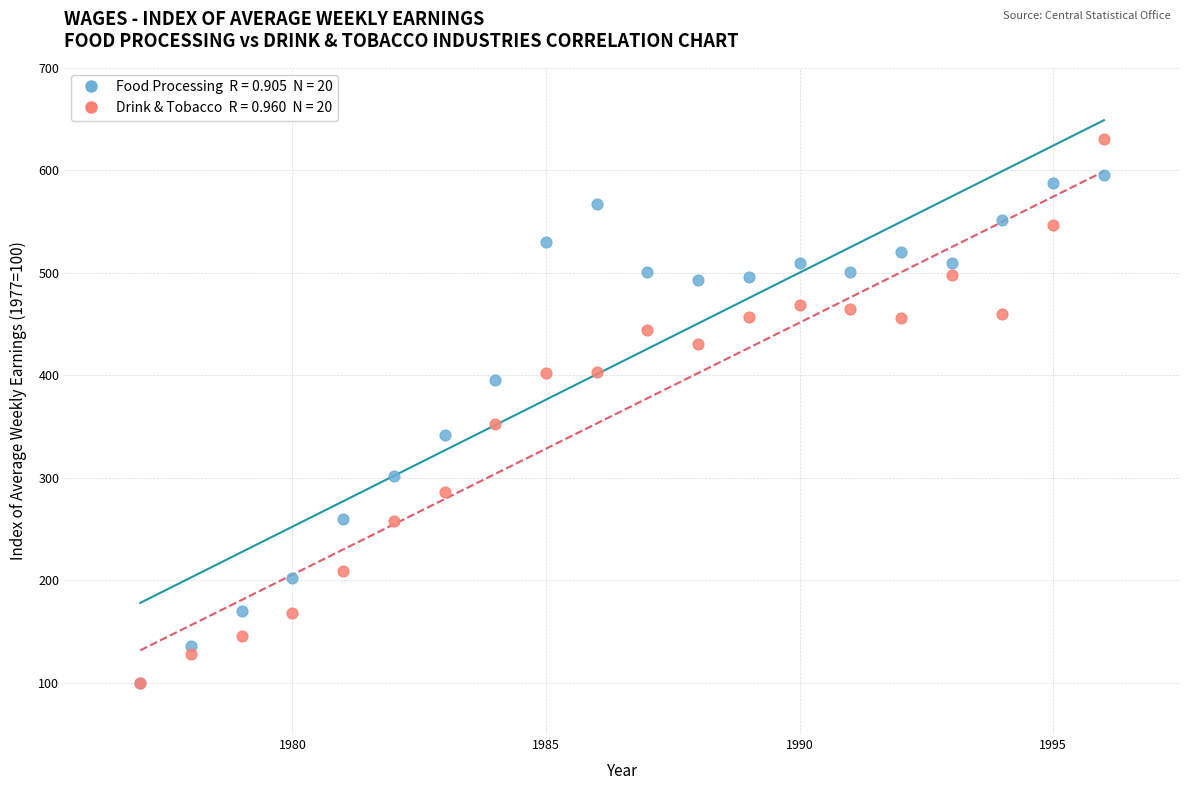

Across all series, what Y value is closest to 365?

352.9